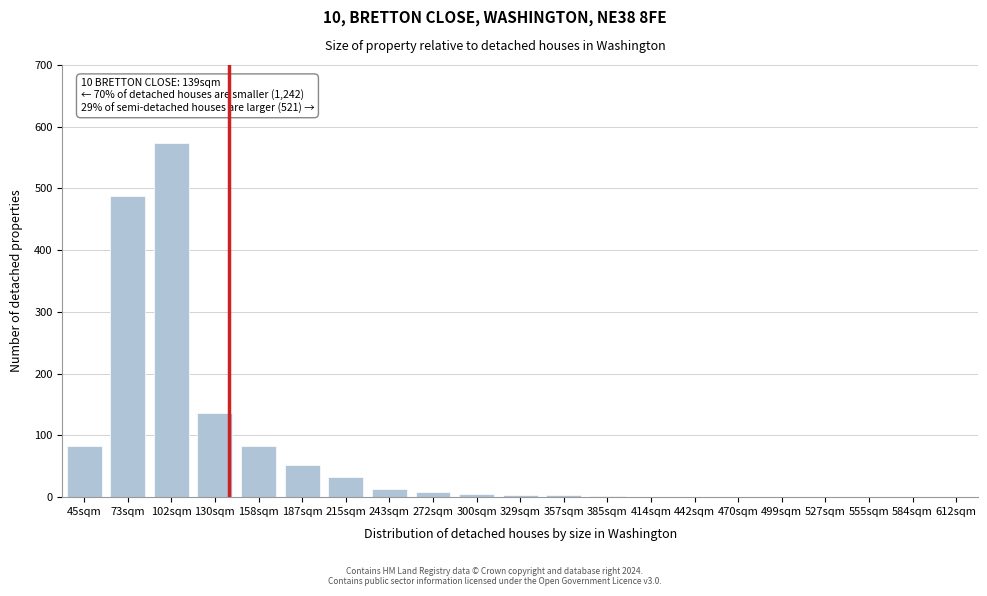

What is the maximum value shown in the chart?

573